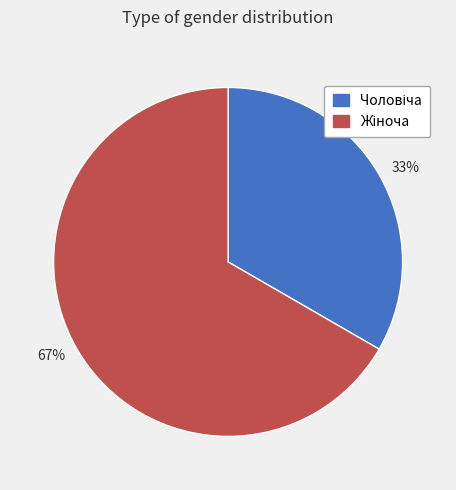

Which slice represents more than half of the pie?

67%